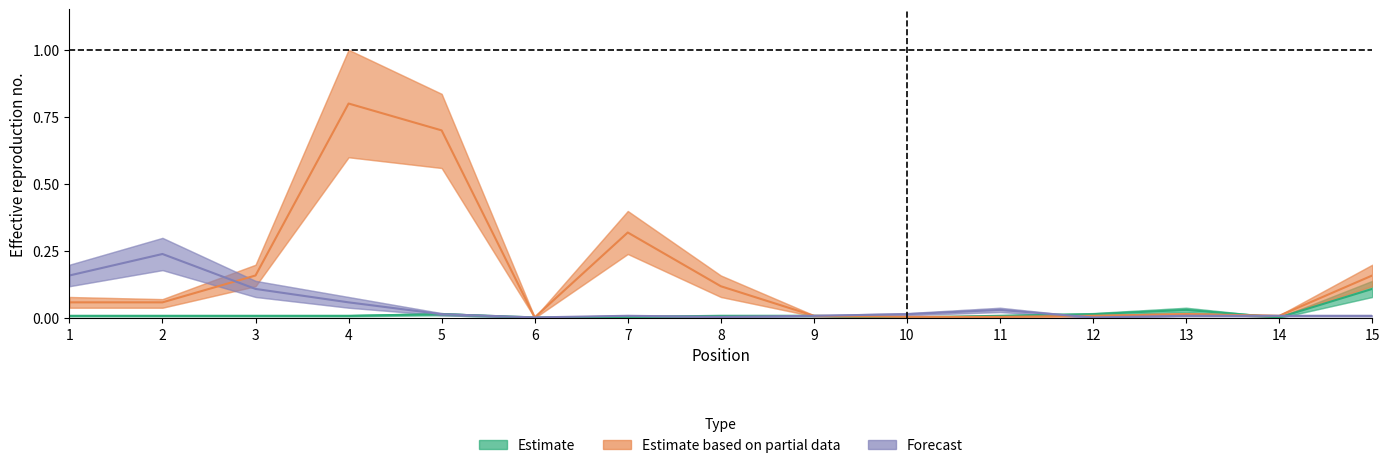

Which category has the lowest value in the Forecast series?

6